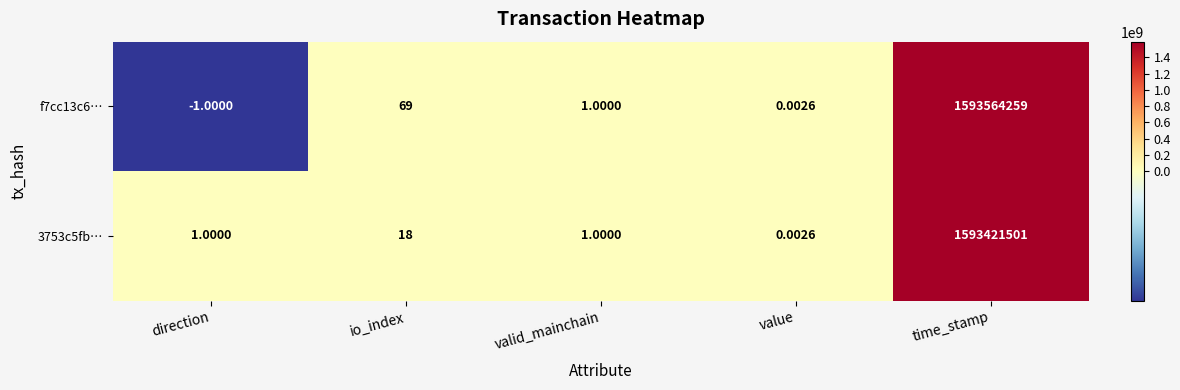

What is the minimum value shown in the chart?

-1.0